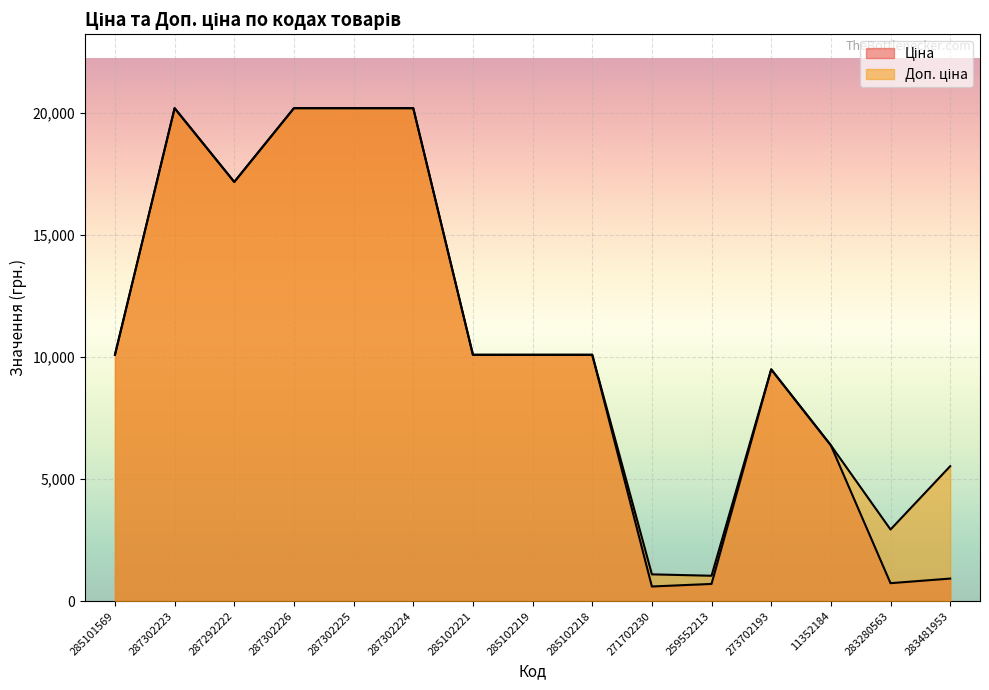

How many lines are shown in the chart?

2